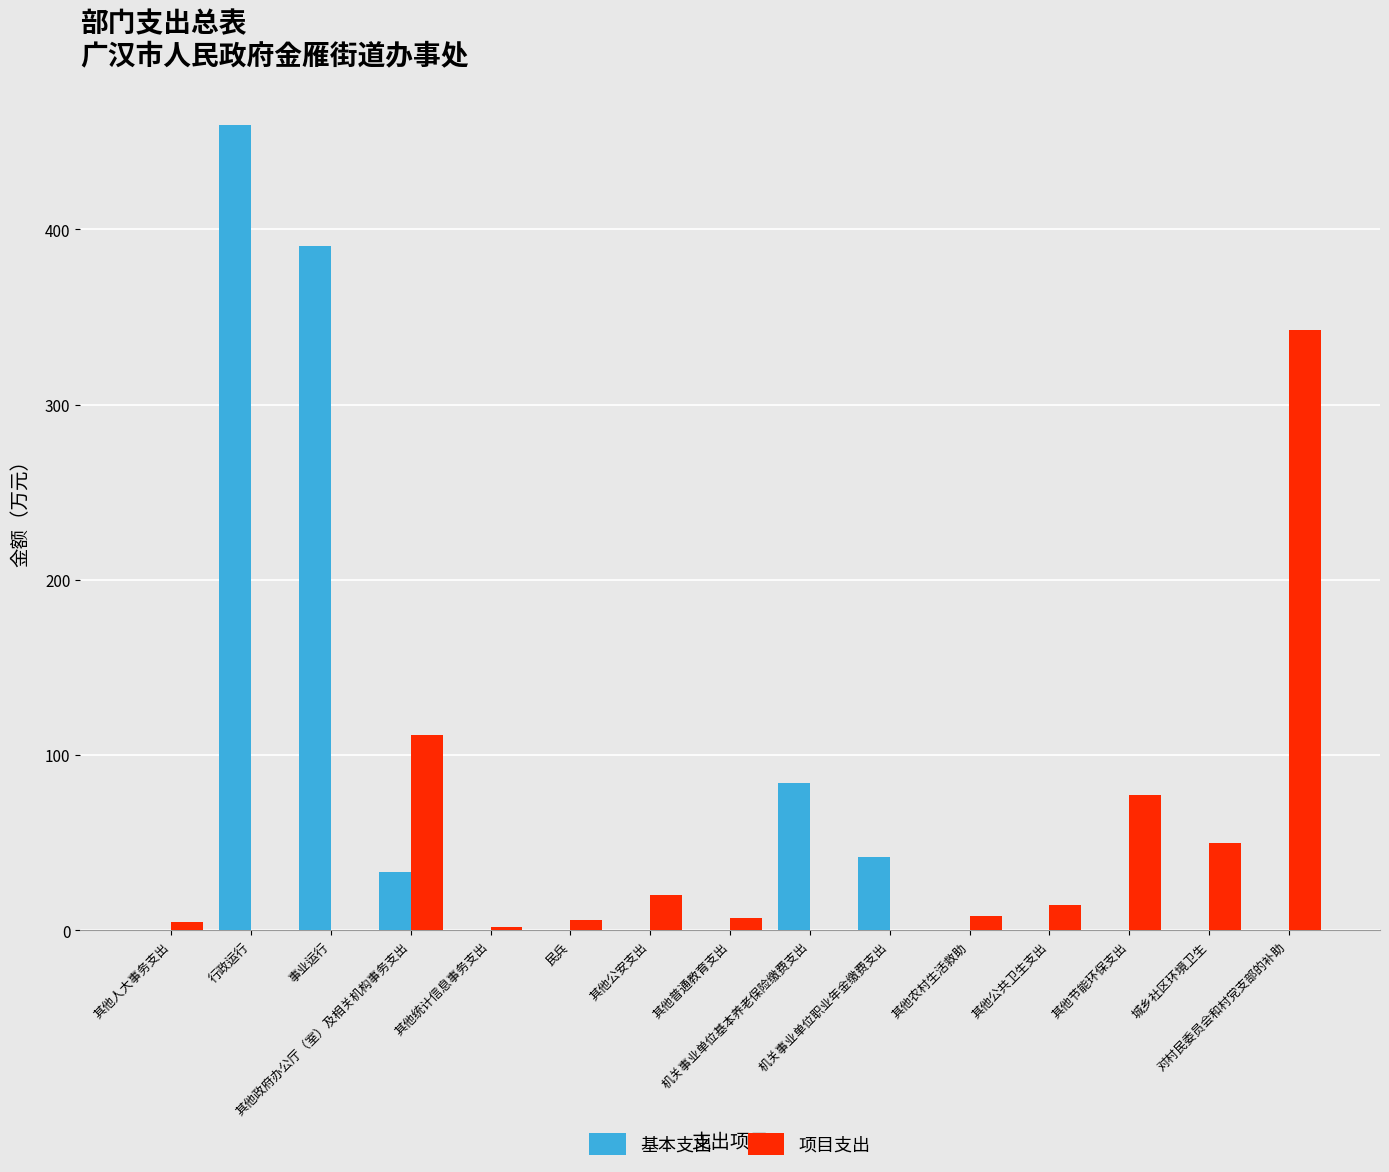

Which series has the largest total across all categories?

基本支出